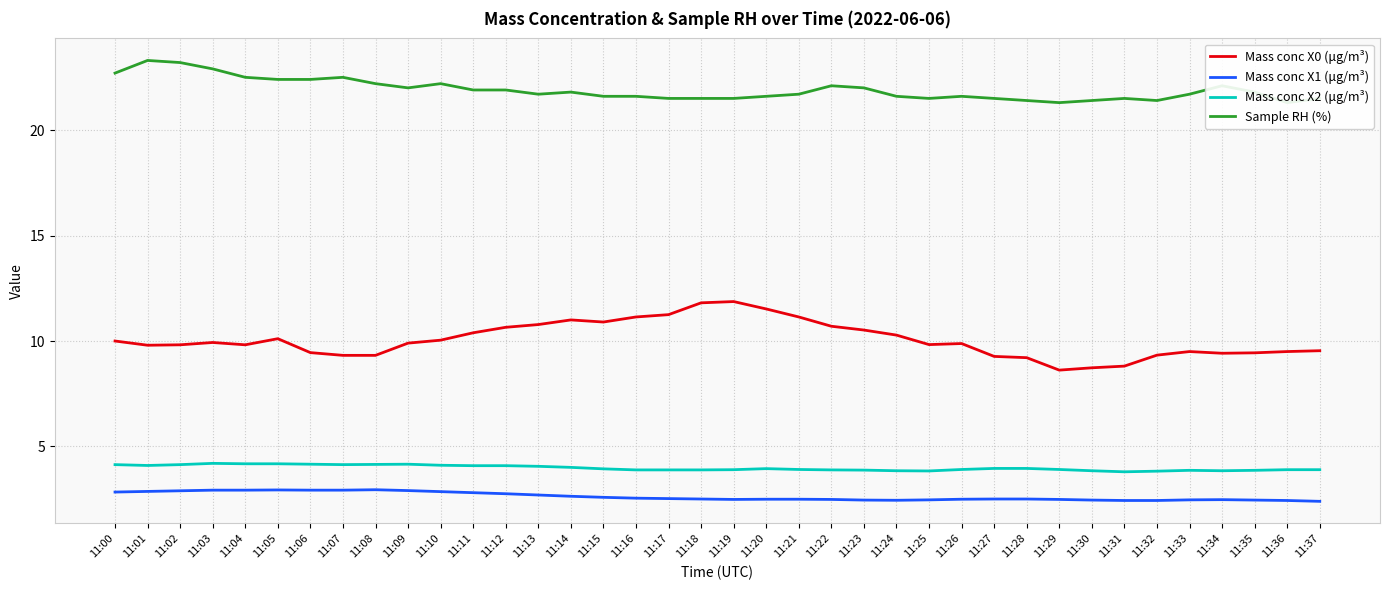

Which category has the highest value in the Mass conc X1 (μg/m³) series?

11:08